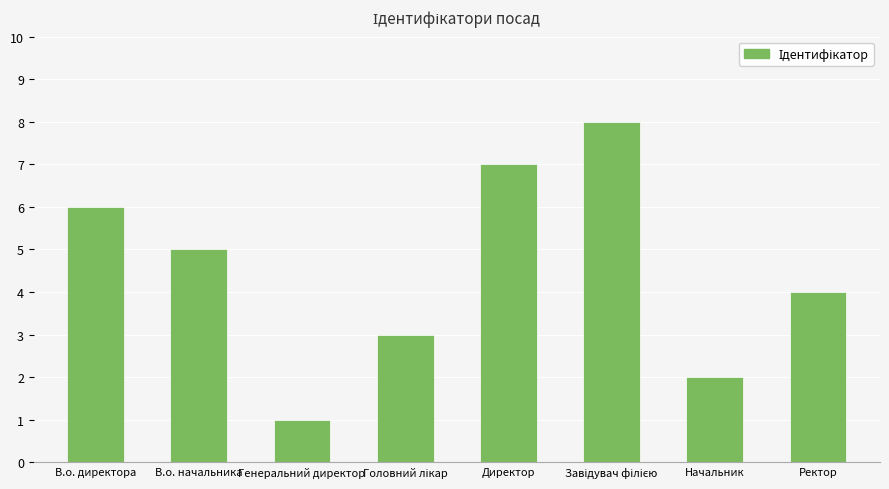

Between Ректор and Генеральний директор, which is larger?

Ректор